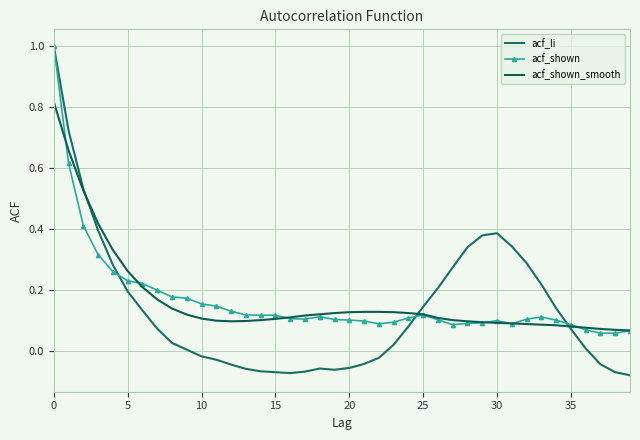

In acf_shown_smooth, how many points are lower than both neighbors (excluding endpoints)?

1